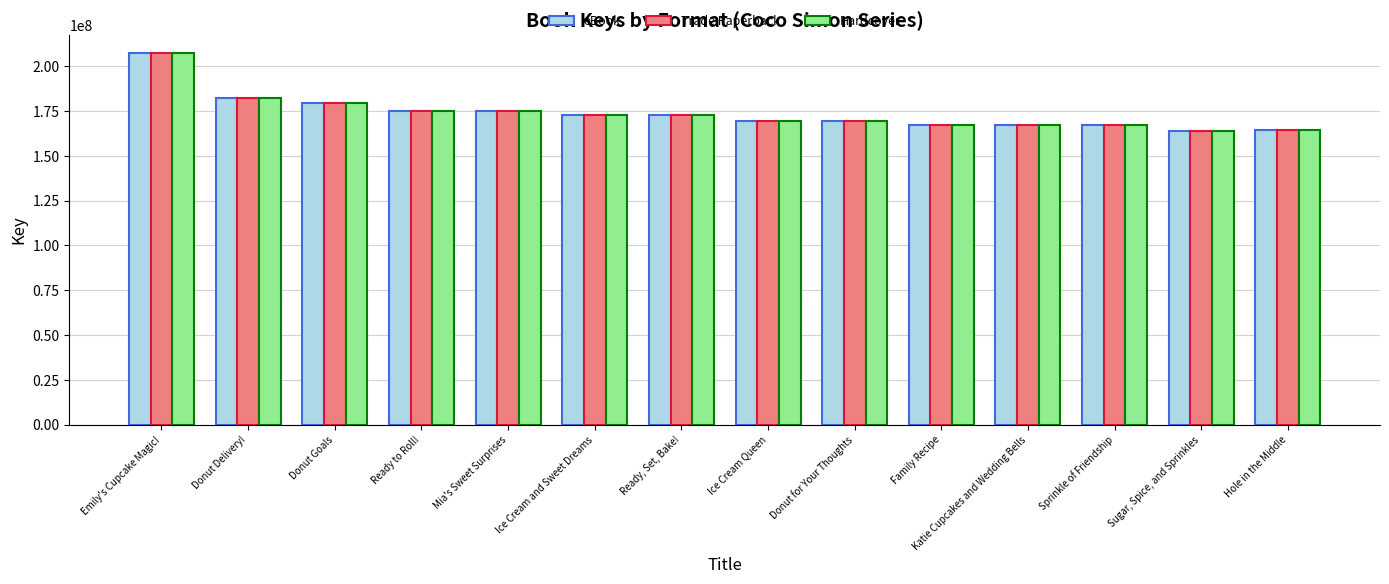

List the labels in order of eBook value, largest first.

Emily's Cupcake Magic!, Donut Delivery!, Donut Goals, Ready to Roll!, Mia's Sweet Surprises, Ice Cream and Sweet Dreams, Ready, Set, Bake!, Donut for Your Thoughts, Ice Cream Queen, Sprinkle of Friendship, Family Recipe, Katie Cupcakes and Wedding Bells, Hole in the Middle, Sugar, Spice, and Sprinkles